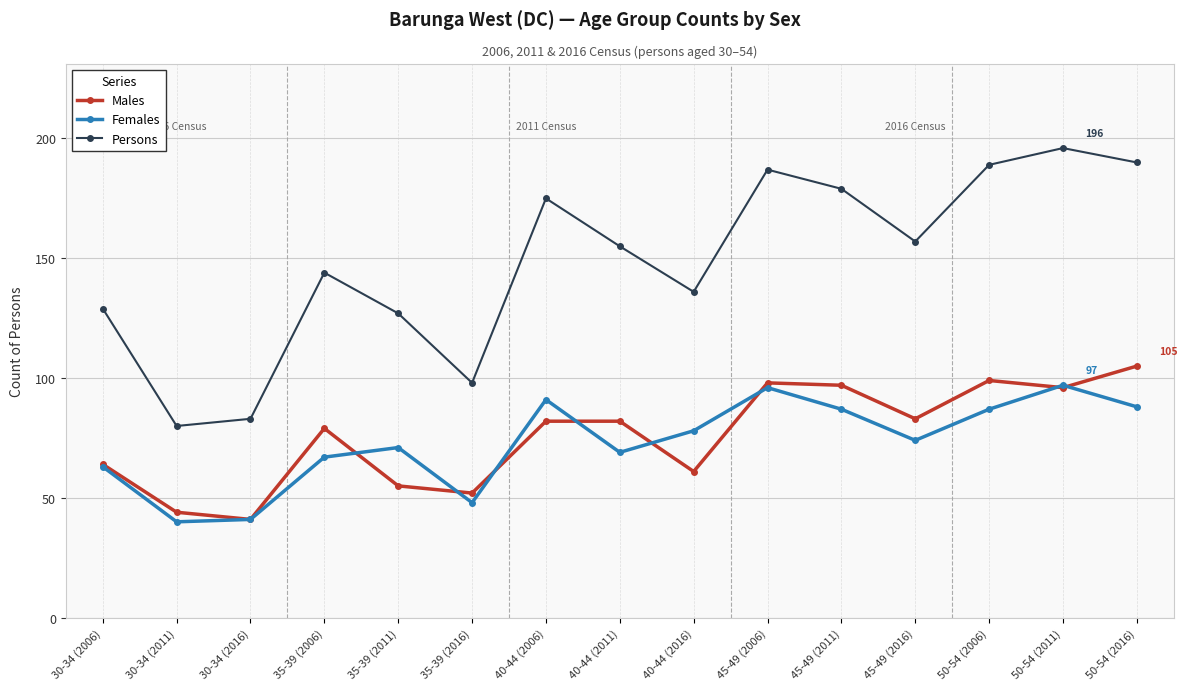

At which label does Persons first exceed 155?

40-44 (2006)